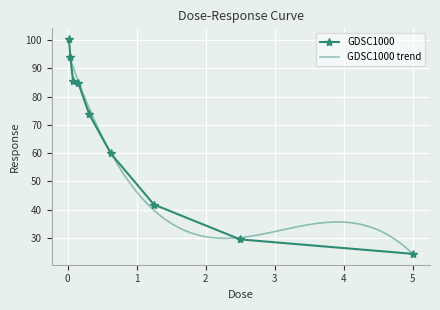

At which label is the value closest to 62?

0.625